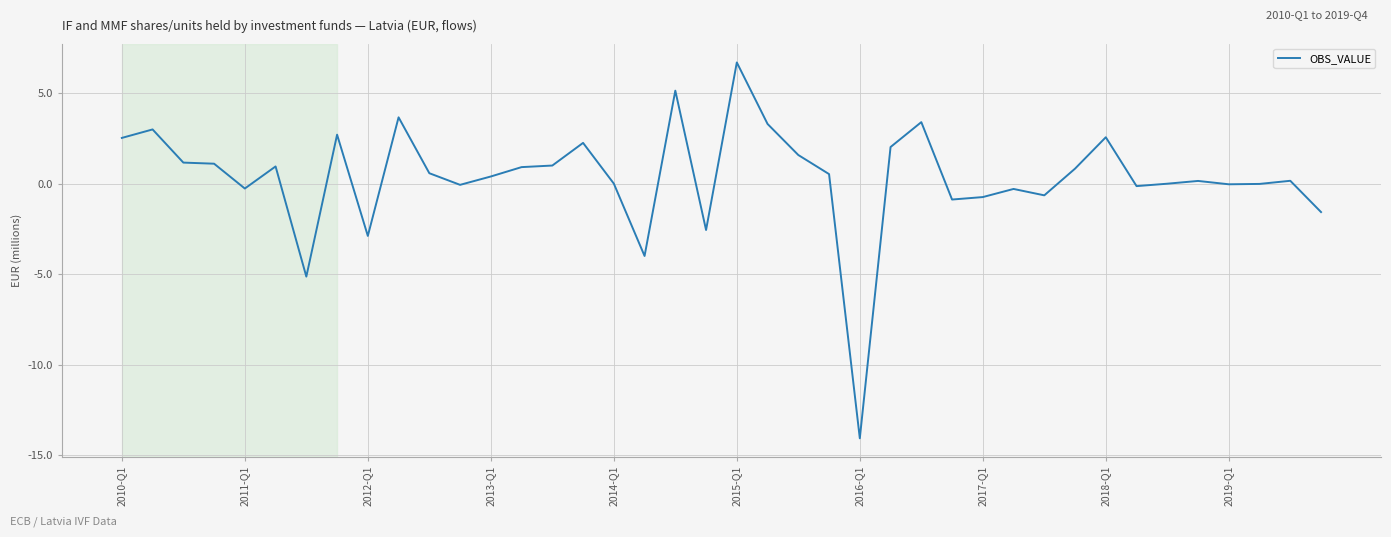

What is the difference between the maximum and minimum values?

20.8